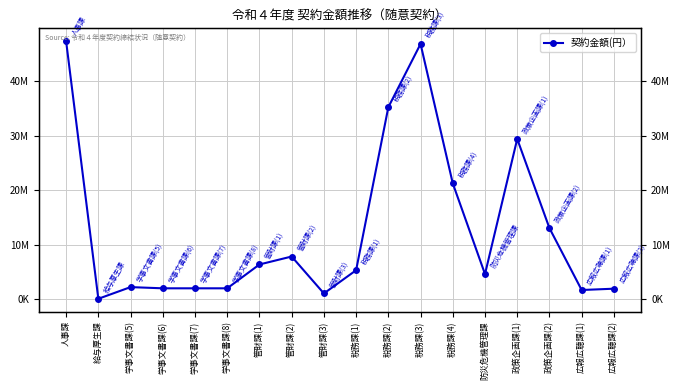

How many lines are shown in the chart?

1